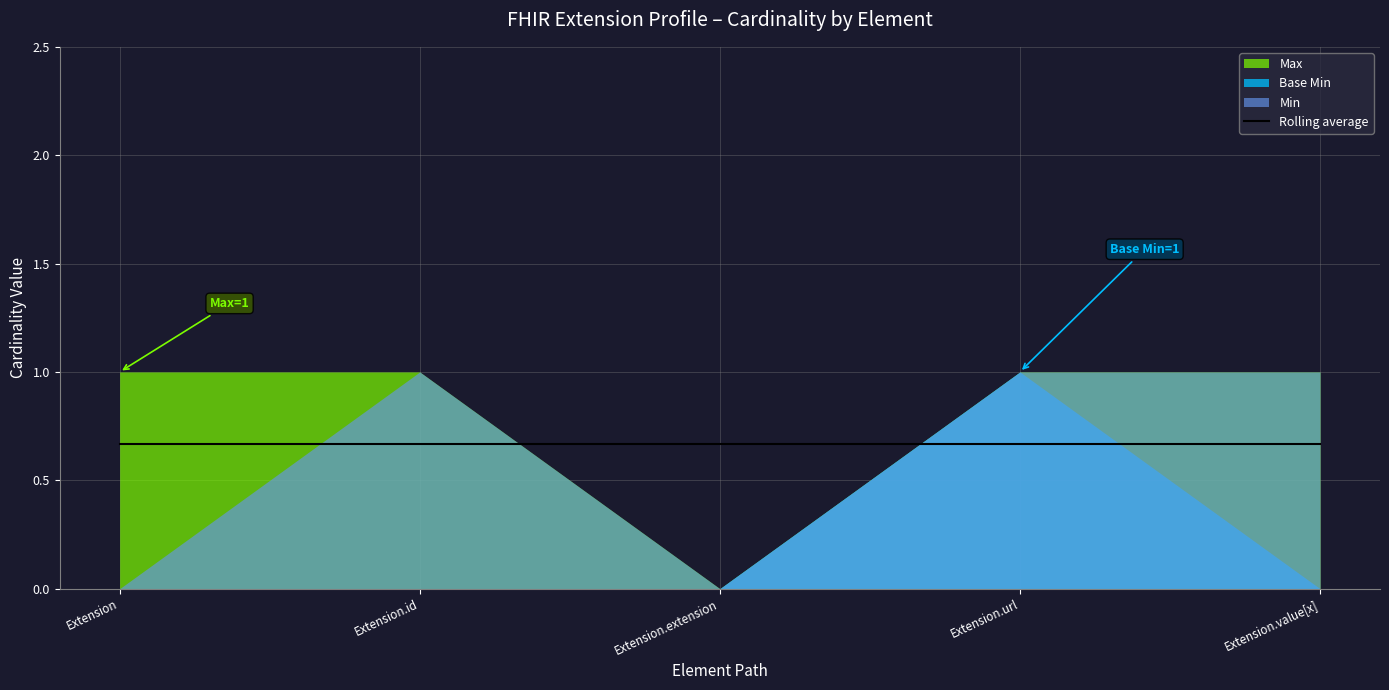

True or false: Base Min and Max cross at least once.

False